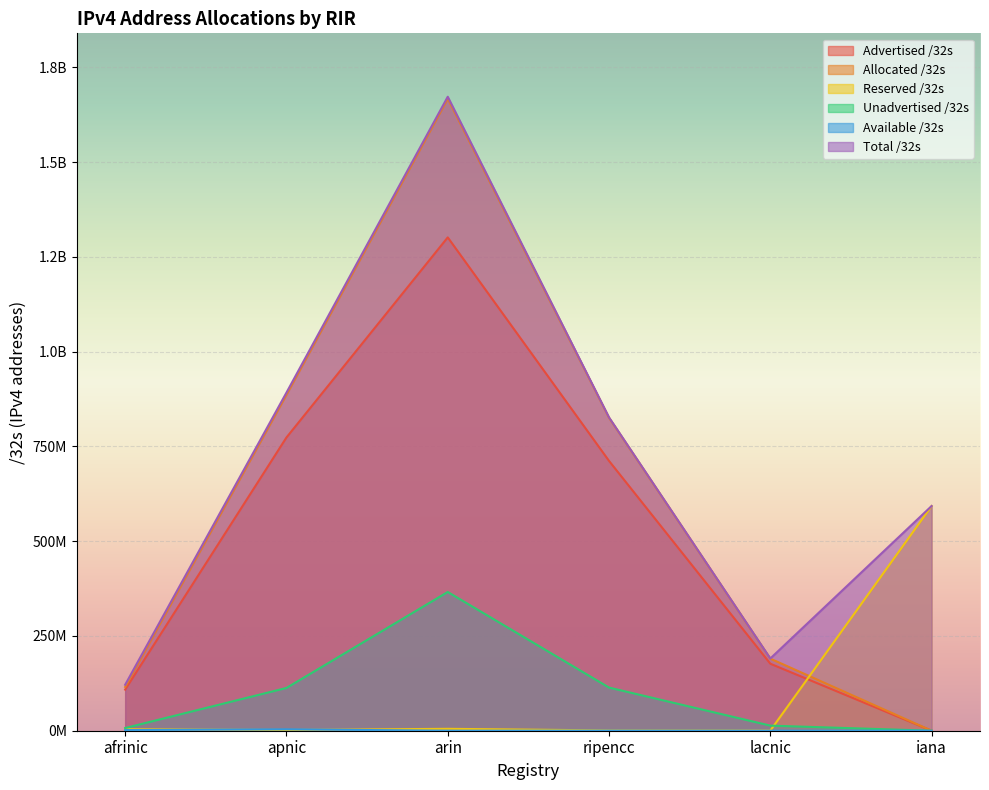

Does the chart display data point markers on the line(s)?

No